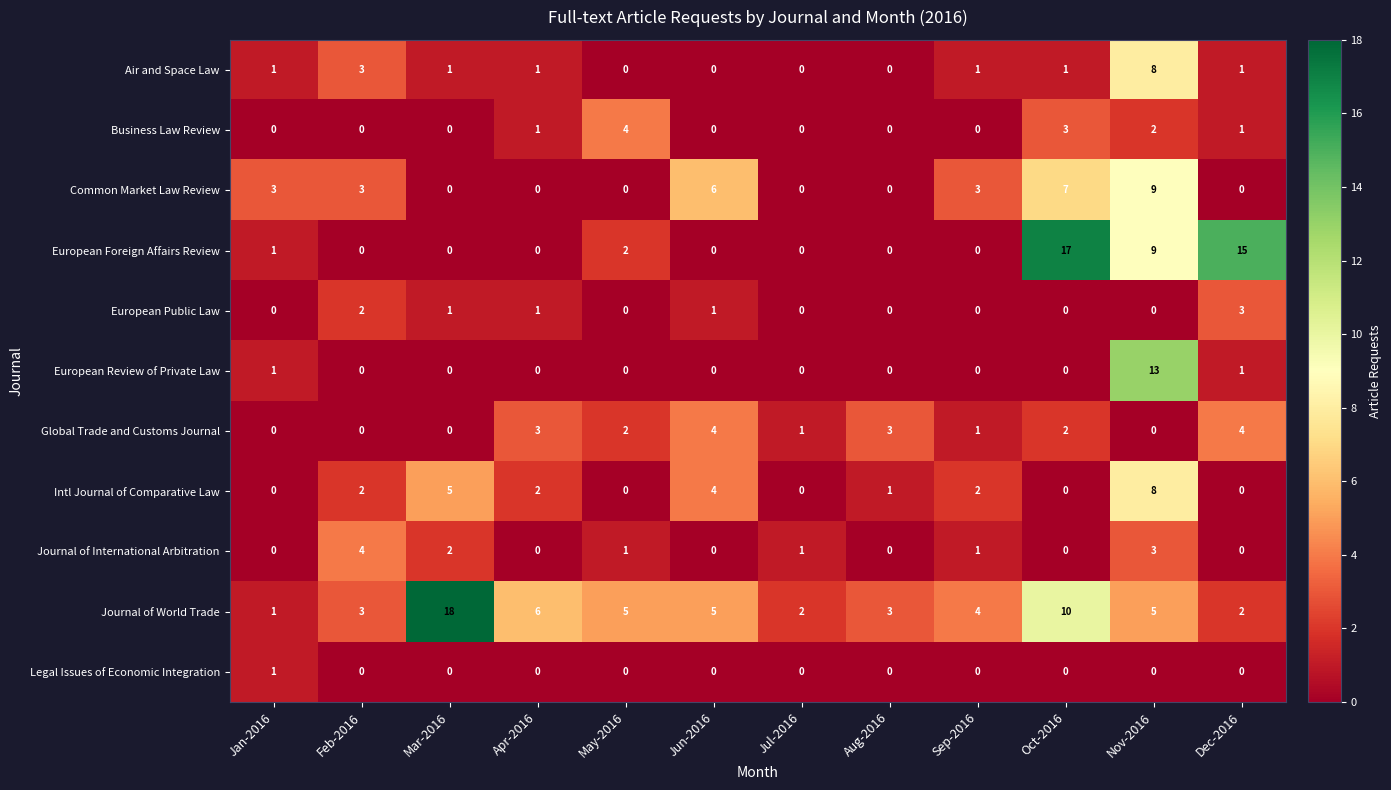

What is the spread (max minus min) of values at Apr-2016?

6